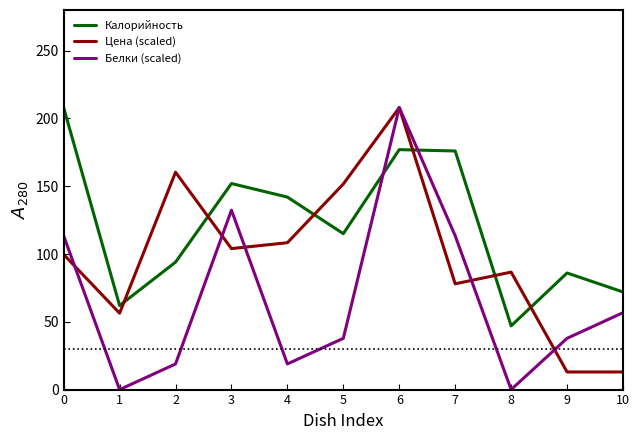

Between which two adjacent categories do Калорийность and Цена (scaled) first intersect?

1 and 2